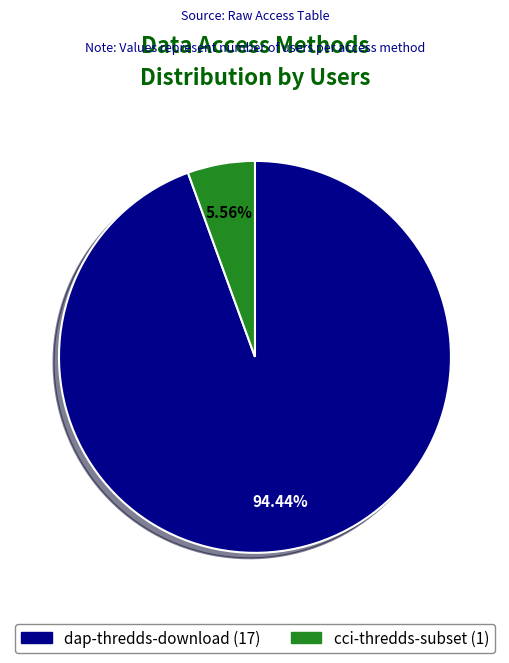

To the nearest percent, what is the average slice percentage?

50%